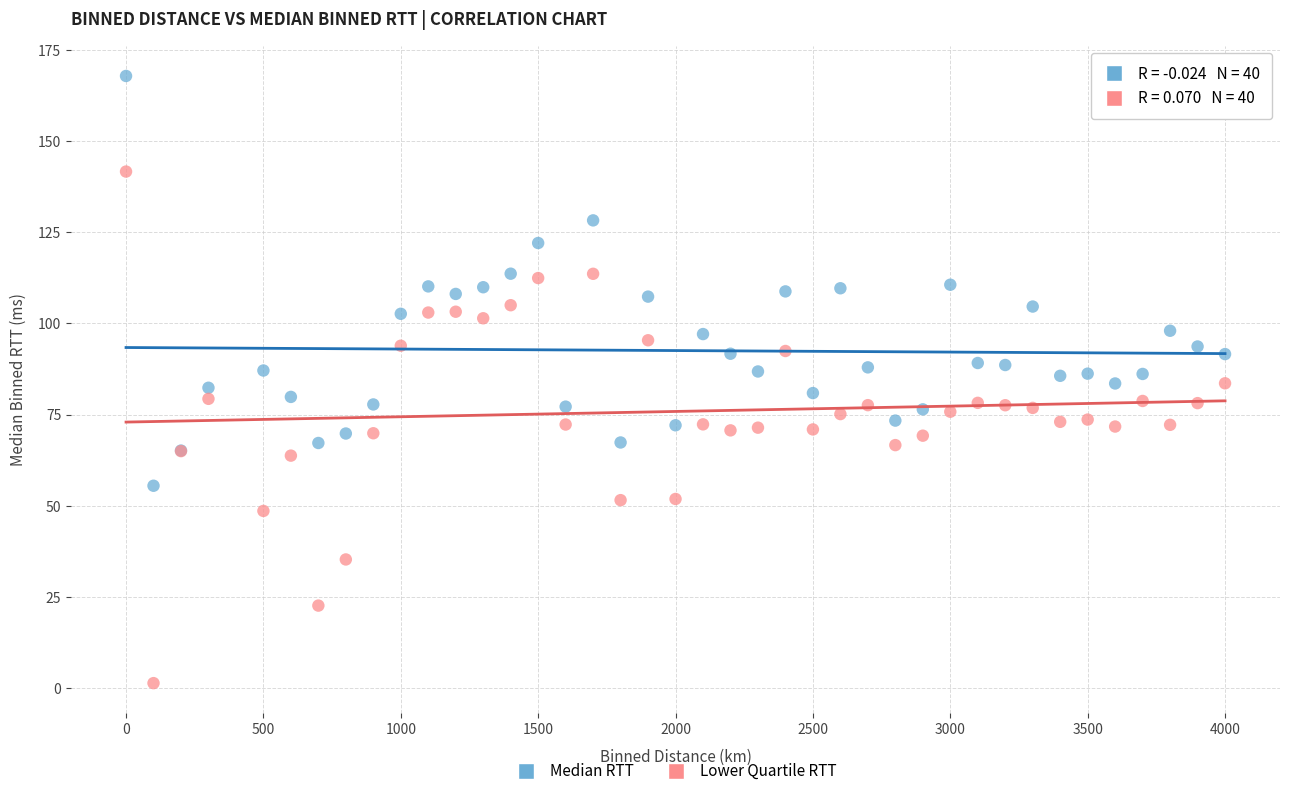

What is the X range (max minus min) for the scatter plot?

4000.0